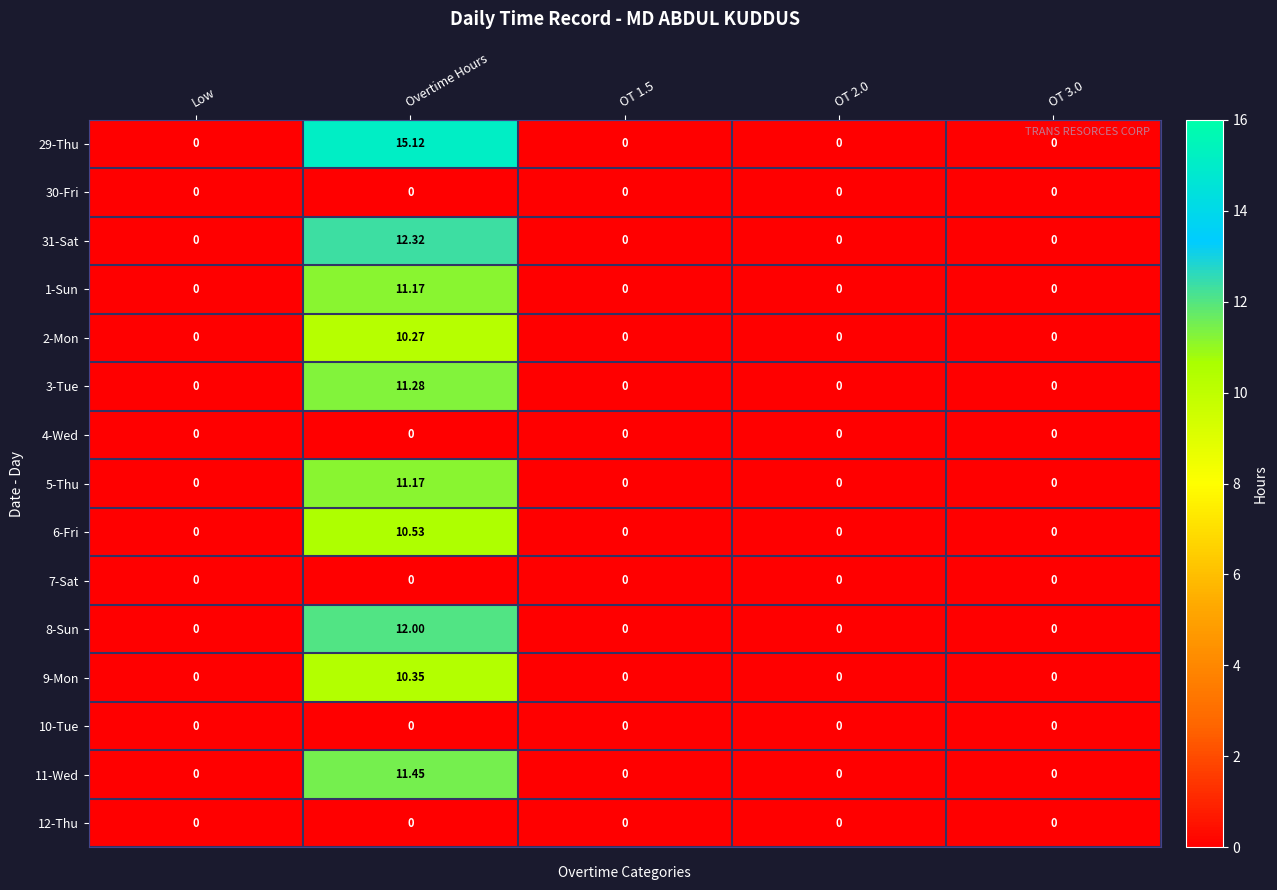

At which category is the sum across all series the highest?

Overtime Hours